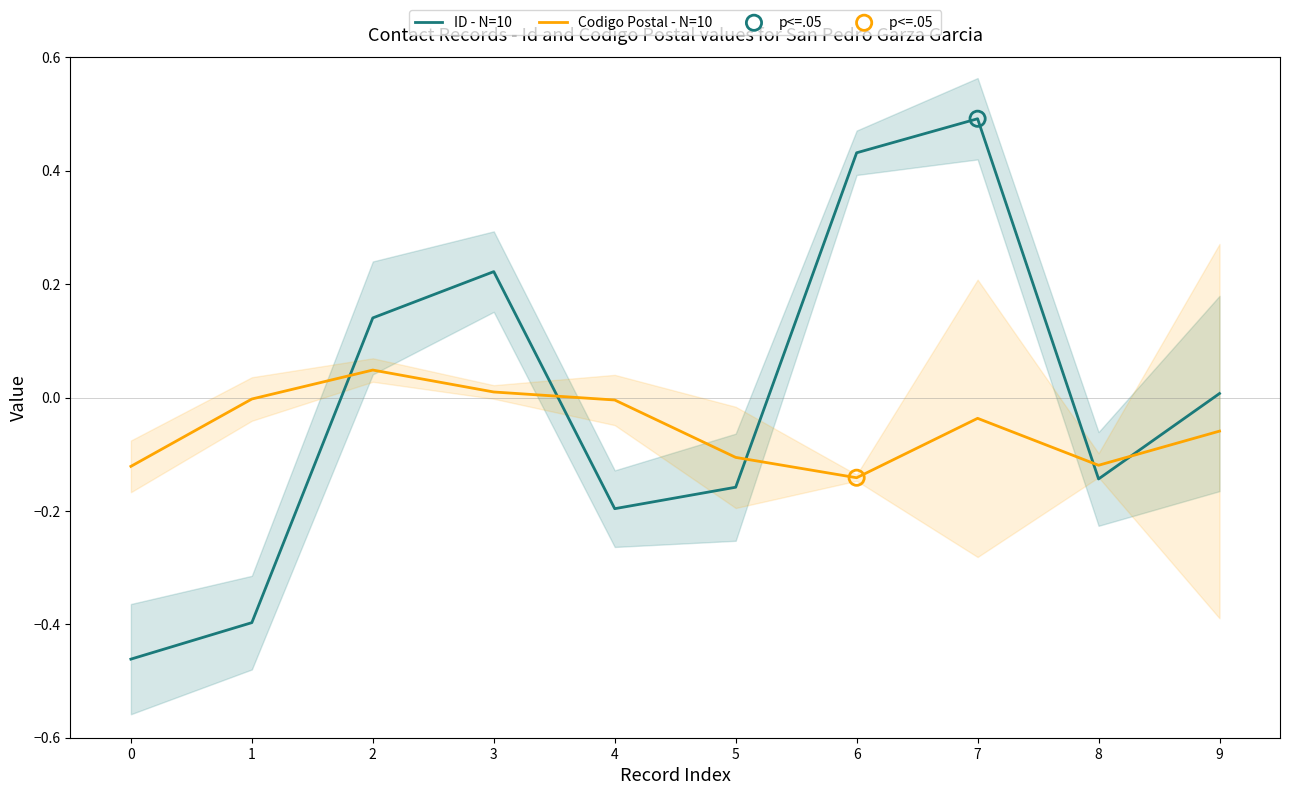

Which series has the largest total across all categories?

ID - N=10